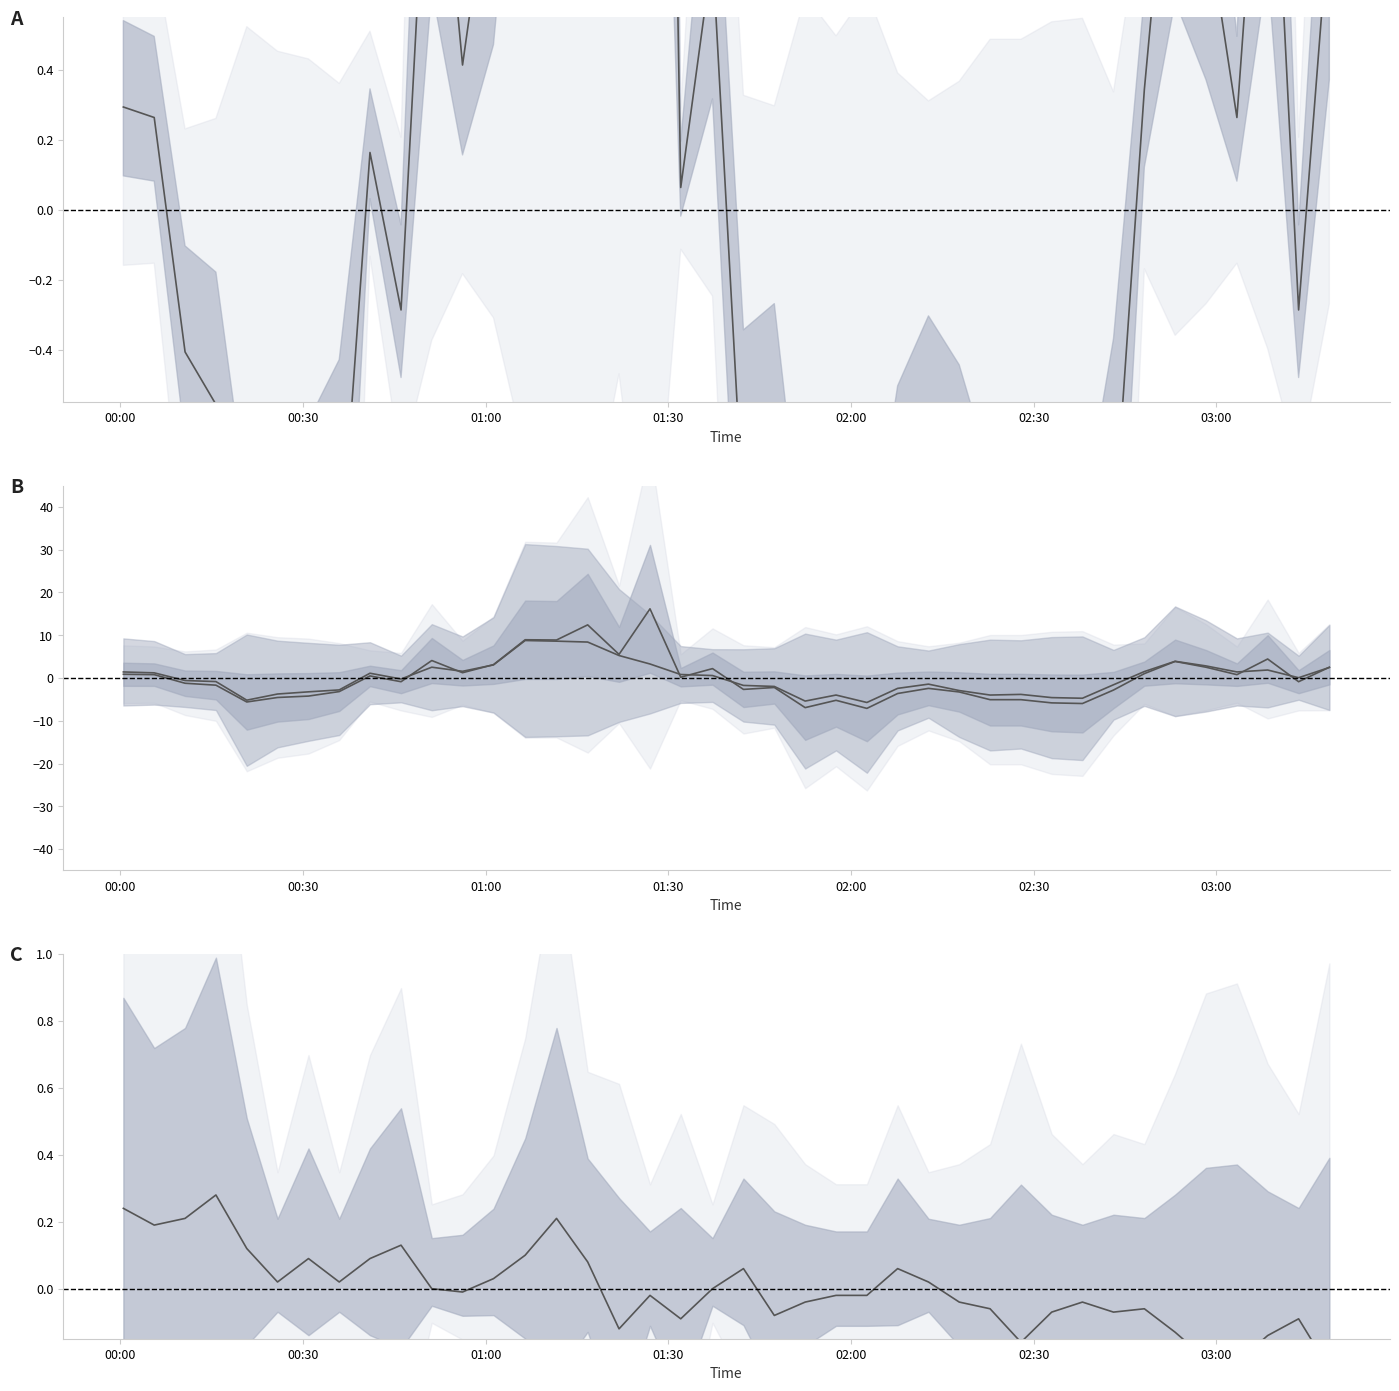

Which category has the highest value in the SDS_P1 series?

2023/08/28 01:26:59